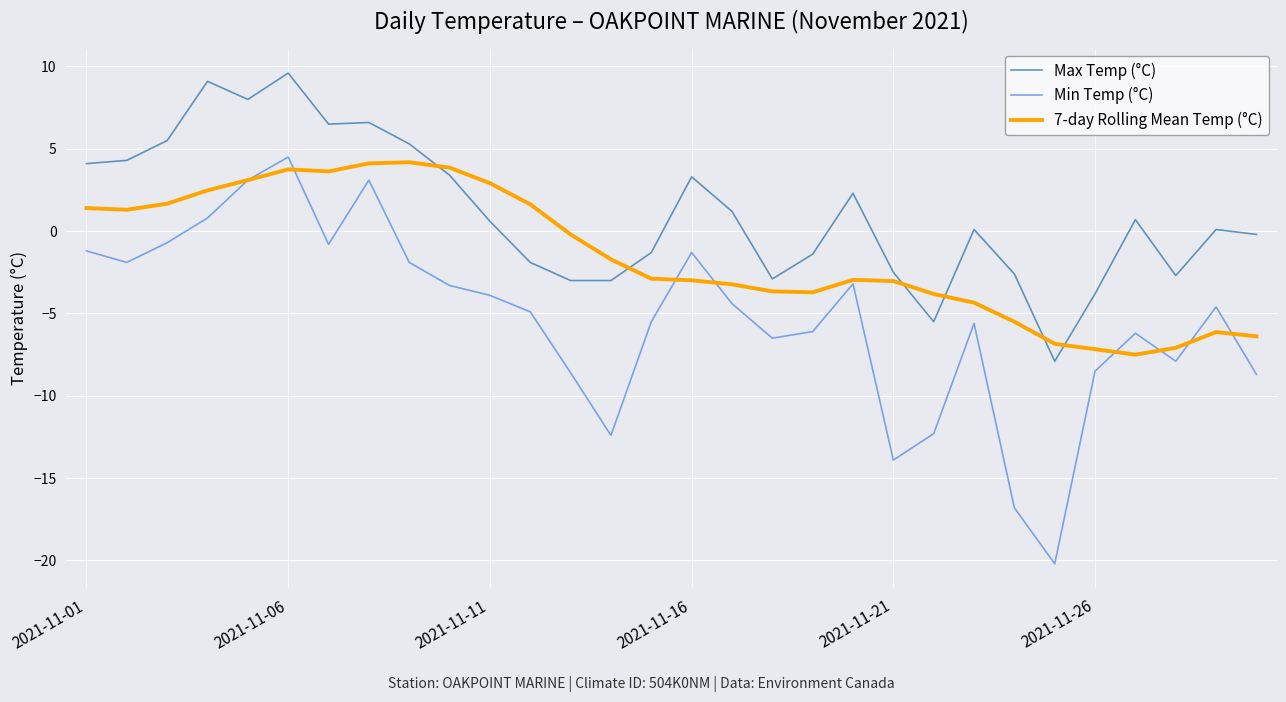

What is the sum of all Max Temp (°C) values?

32.0